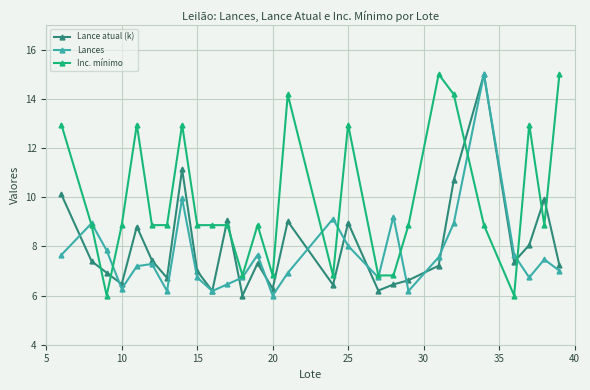

What is the value of the Lances point at the 23rd from the left?

15.0